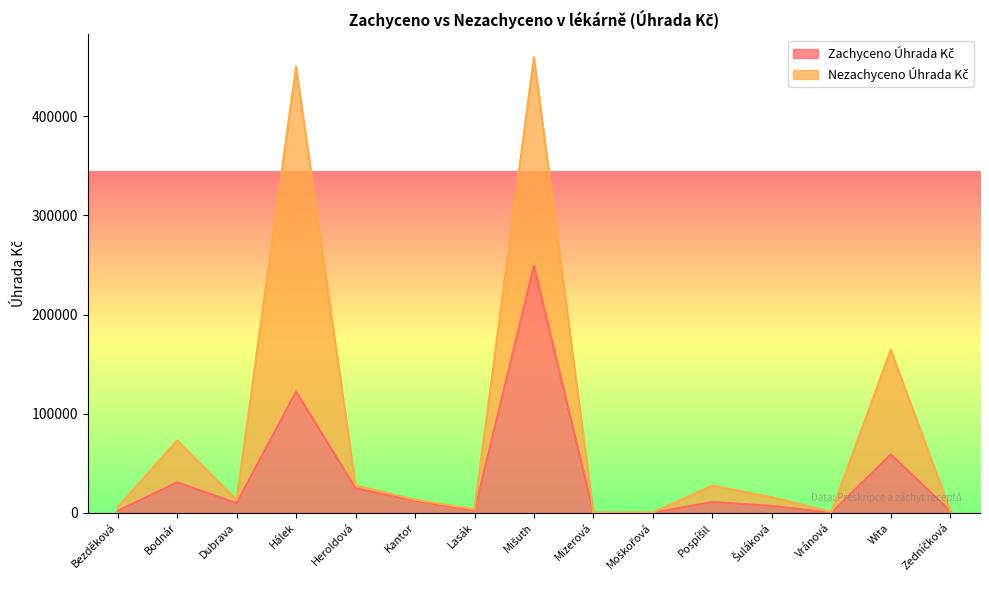

Where is the first local maximum?

Bodnár